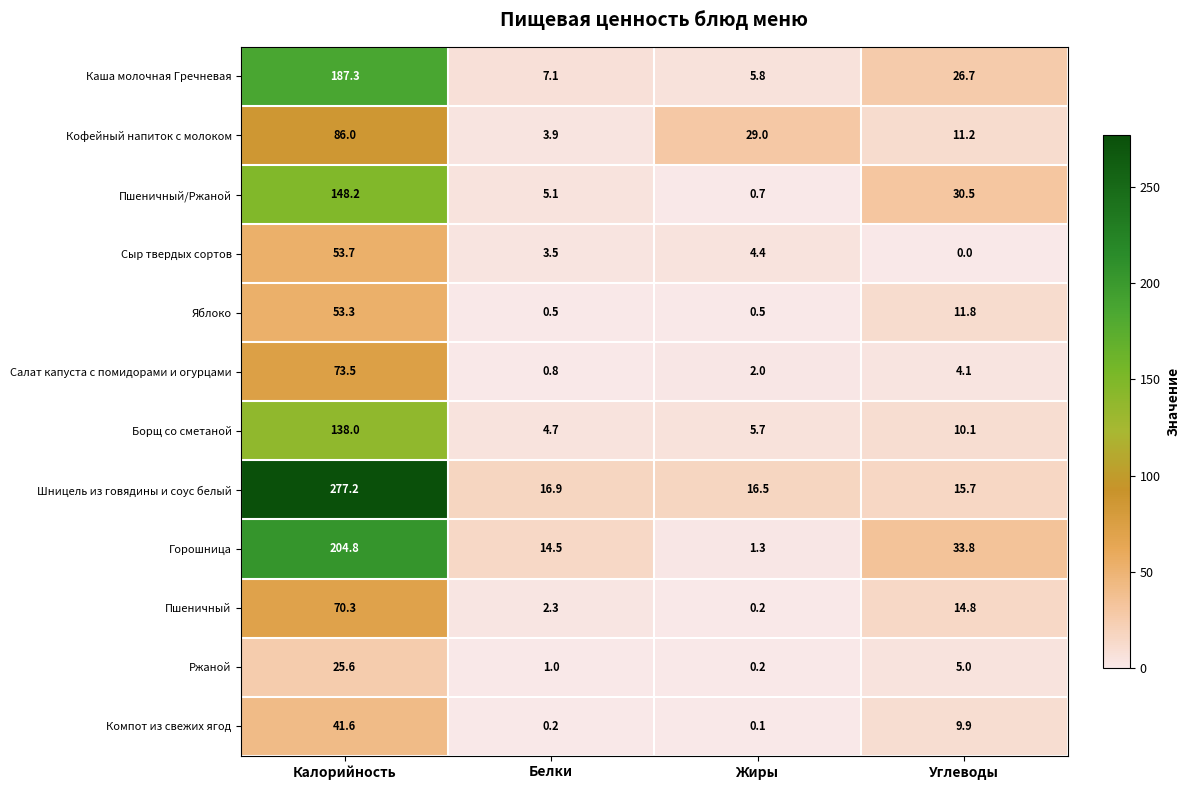

Which label corresponds to the smallest value in the chart?

Углеводы